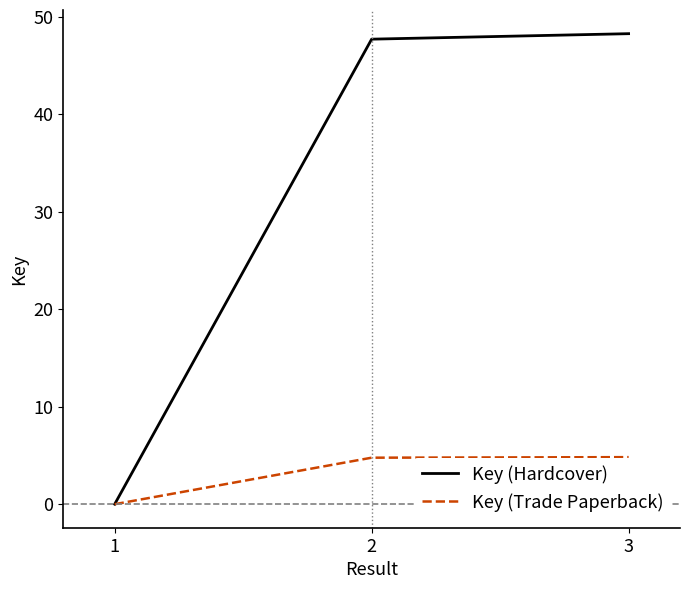

Reading left to right, extract all data points from this chart.

Key (Hardcover): 1=0.0	2=47.7	3=48.3
Key (Trade Paperback): 1=0.0	2=4.8	3=4.8